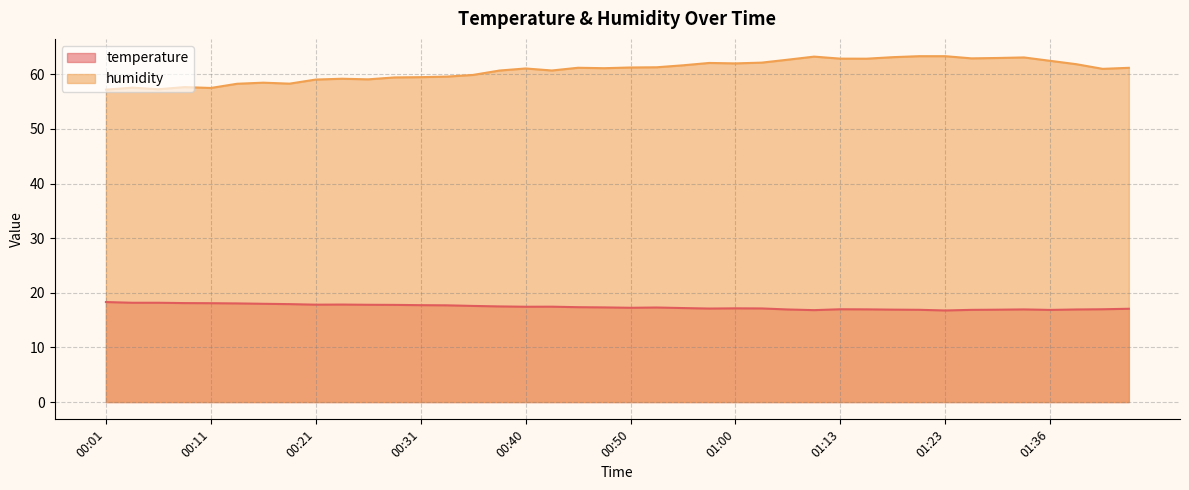

What is the maximum value for humidity?

63.3